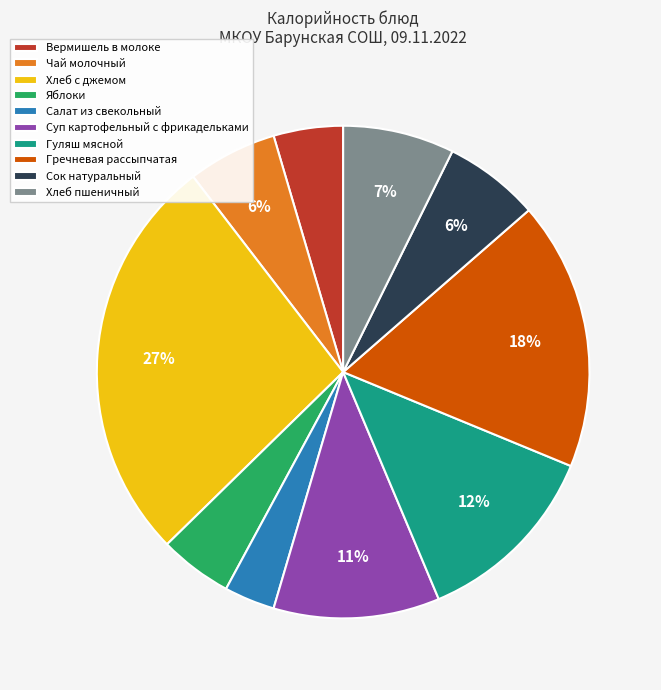

To the nearest percent, what portion does Вермишель в молоке represent?

5%